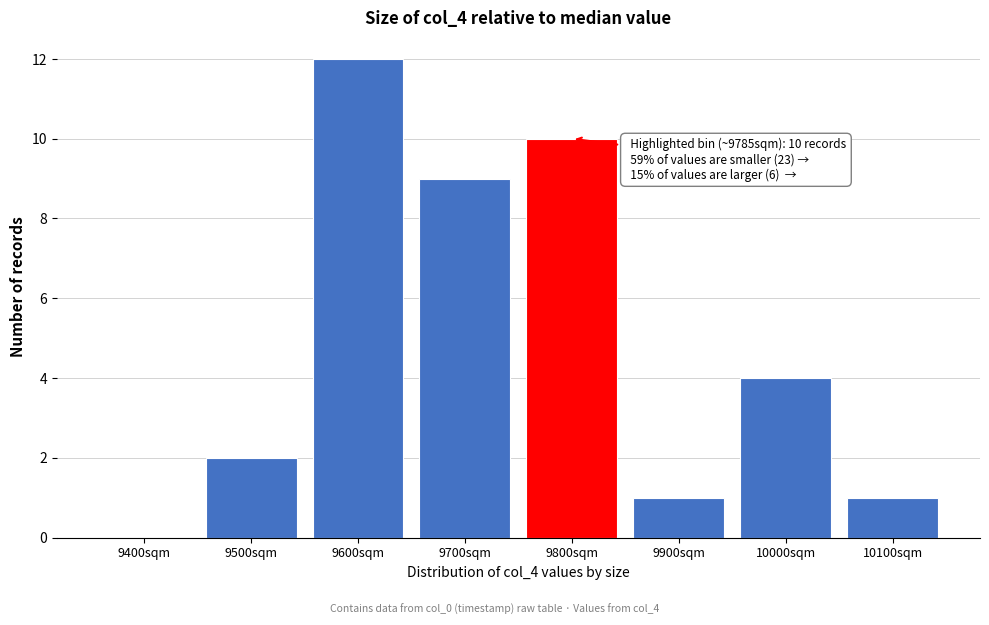

Reading right to left, what are all the values shown in this chart?

10100sqm=1	10000sqm=4	9900sqm=1	9800sqm=10	9700sqm=9	9600sqm=12	9500sqm=2	9400sqm=0